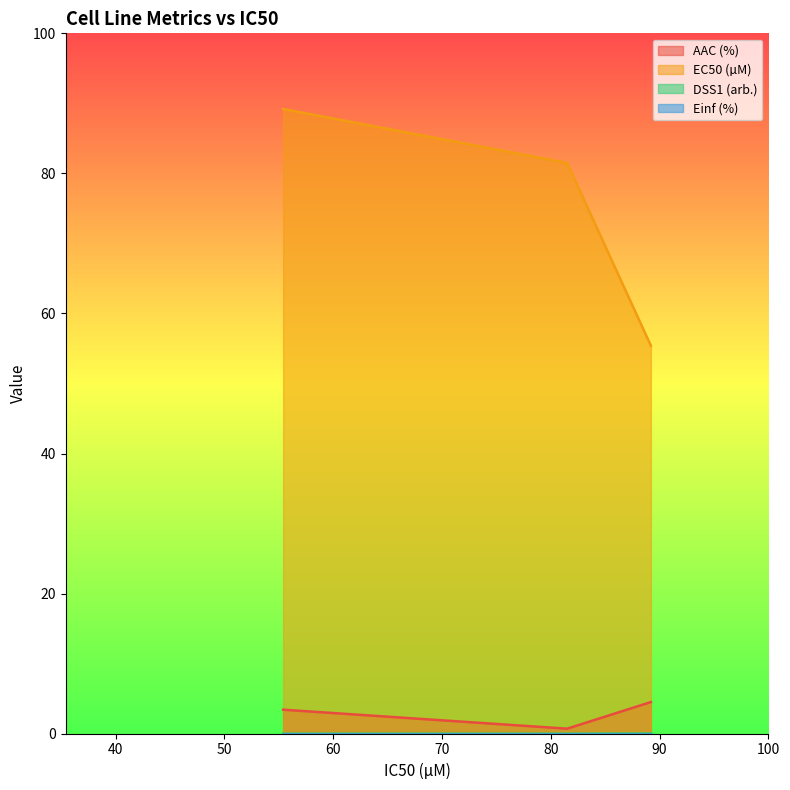

Which series has the largest total across all categories?

EC50 (µM)